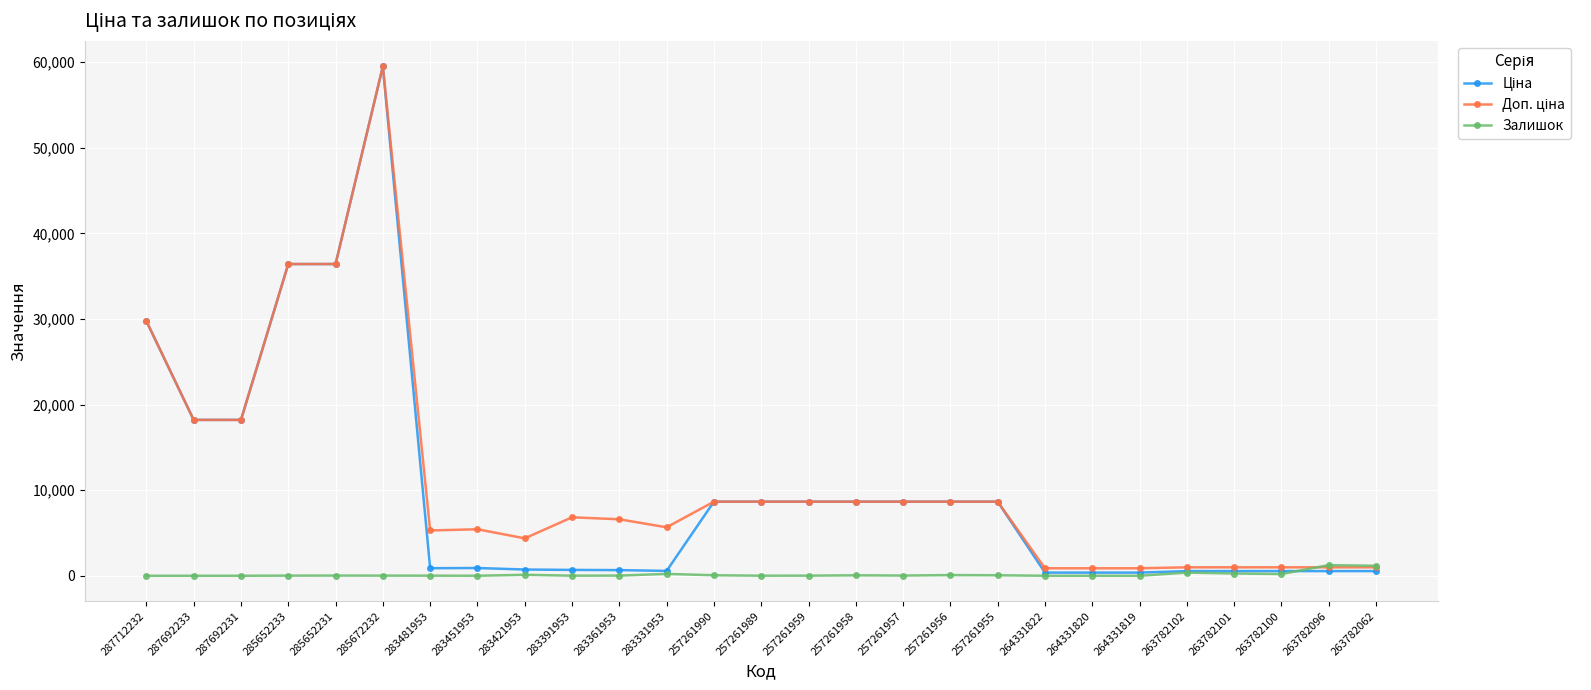

At which category is the sum across all series the highest?

285672232